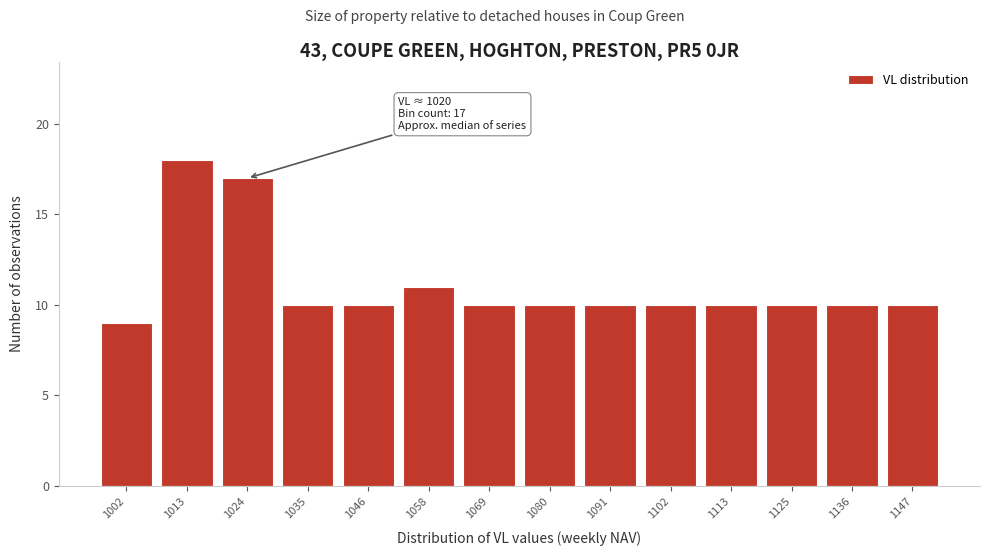

Over which range of the x-axis is the bar tallest?

1008 to 1018